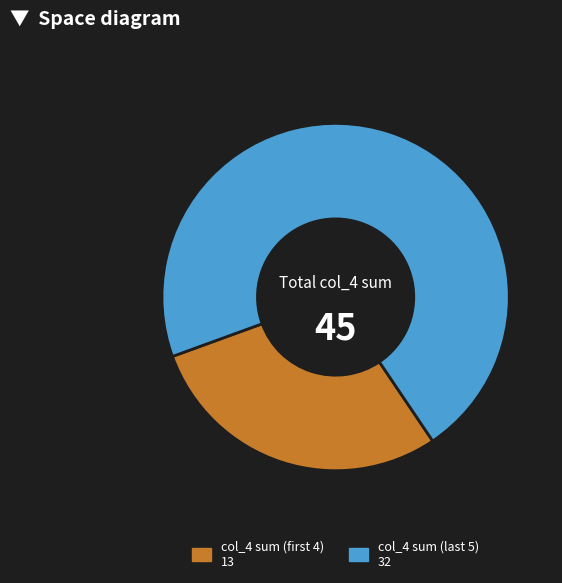

Which slice represents more than half of the pie?

col_4 sum (last 5) 32